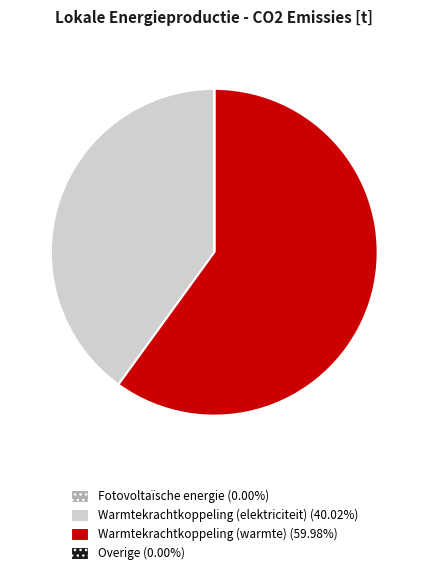

Which slice represents more than half of the pie?

Warmtekrachtkoppeling (warmte)